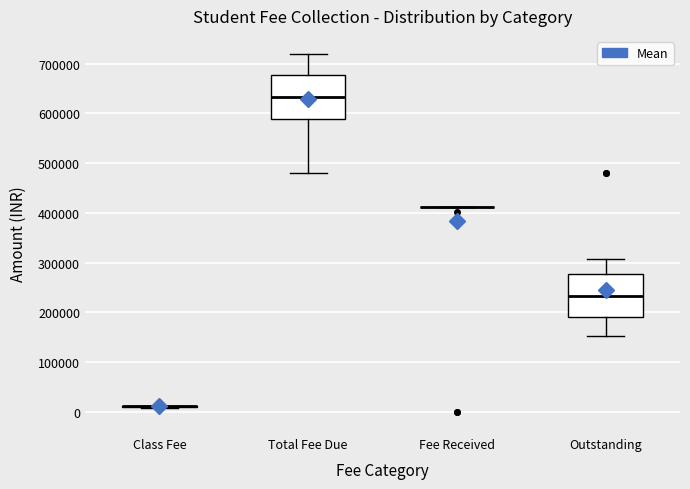

Reading left to right, transcribe this box plot: for each box, give where its median line is, the range the box spans, and where its two whiskers end, as read against the y-axis. The values are not printed on the chart, so give them approximately, as read against the axis.

Class Fee: box collapsed to a line at 10000, whiskers 10000 to 10000
Total Fee Due: median 630000, box 590000 to 680000, whiskers 480000 to 720000
Fee Received: box collapsed to a line at 410000, whiskers 410000 to 410000
Outstanding: median 230000, box 190000 to 280000, whiskers 150000 to 310000